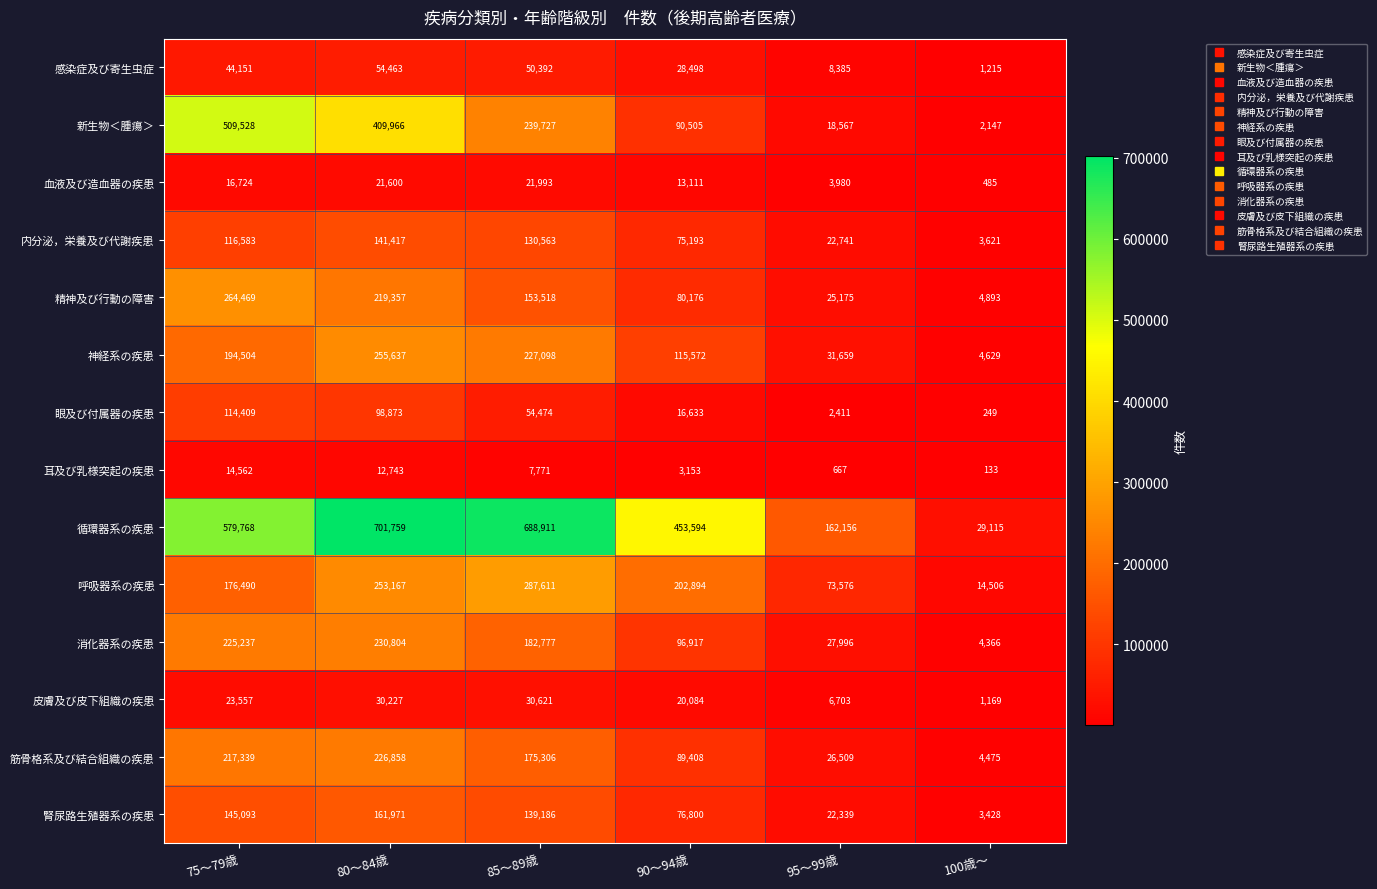

At which label does 耳及び乳様突起の疾患 first exceed 7771?

75～79歳